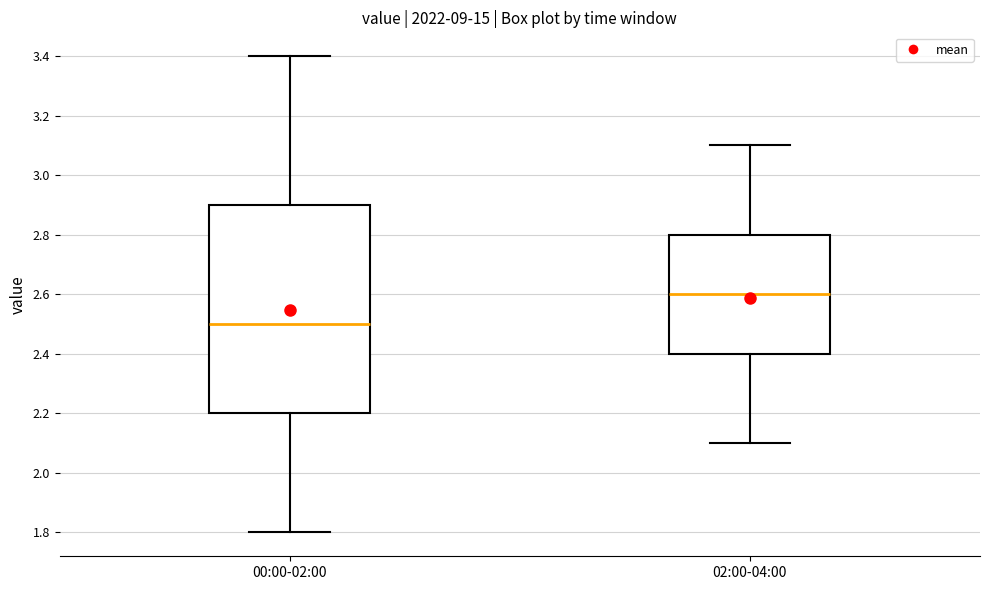

Reading left to right, transcribe this box plot: for each box, give where its median line is, the range the box spans, and where its two whiskers end, as read against the y-axis. The values are not printed on the chart, so give them approximately, as read against the axis.

00:00-02:00: median 2.5, box 2.2 to 2.9, whiskers 1.8 to 3.4
02:00-04:00: median 2.6, box 2.4 to 2.8, whiskers 2.1 to 3.1